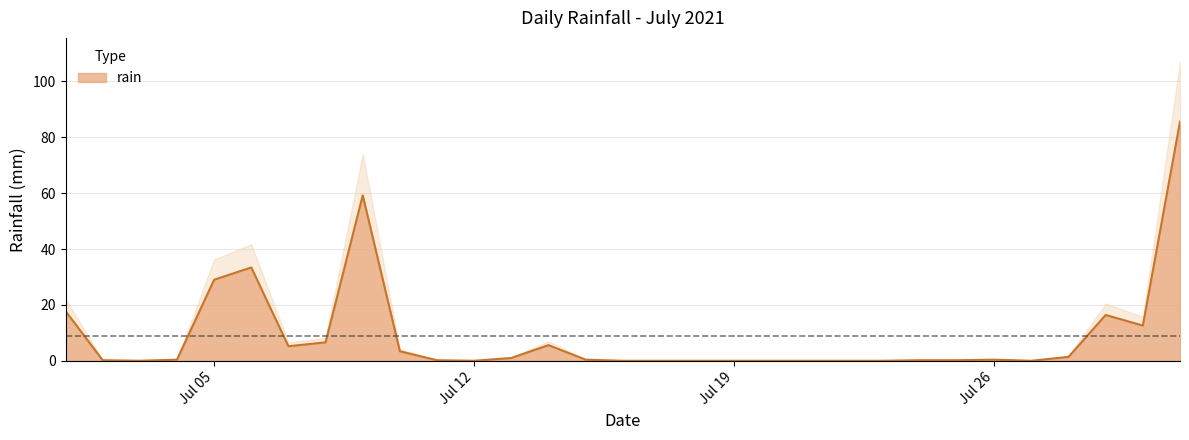

Is it true that the value at 2021-07-24 is 0.2?

True